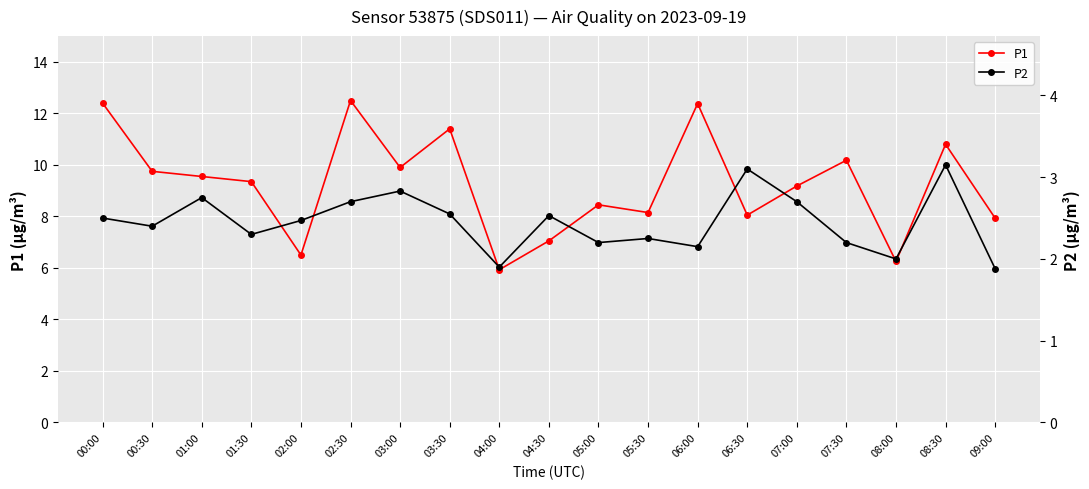

At which category is the sum across all series the highest?

02:30